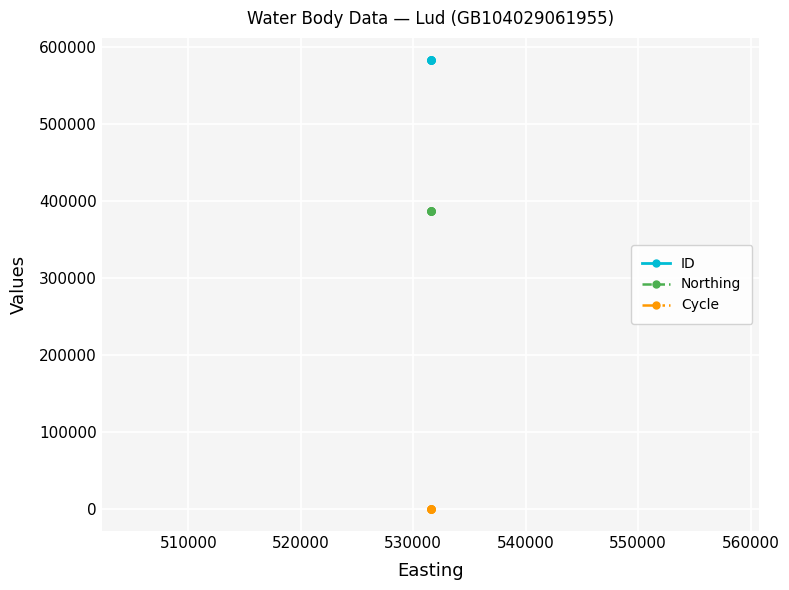

How many lines are shown in the chart?

3